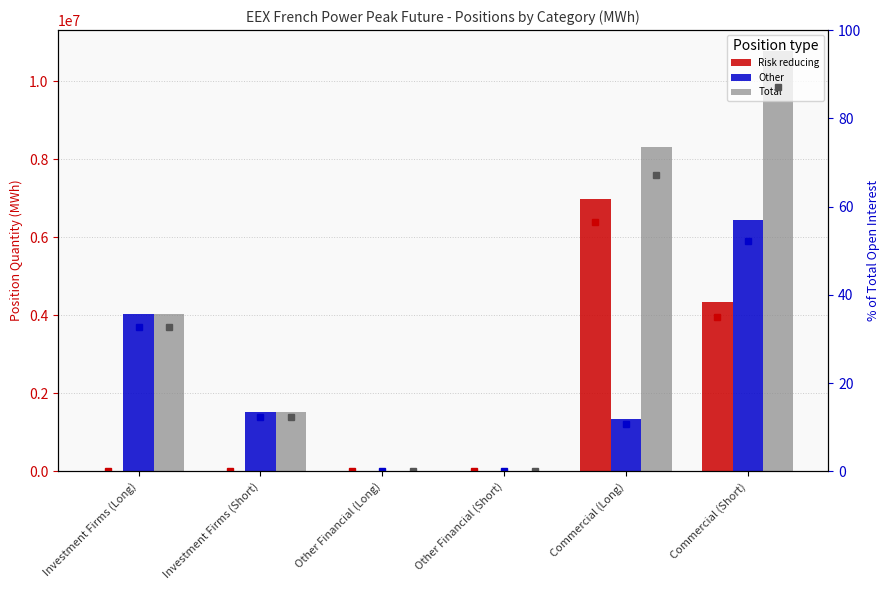

Rank the categories by Risk reducing value from highest to lowest.

Commercial (Long), Commercial (Short), Investment Firms (Long), Investment Firms (Short), Other Financial (Long), Other Financial (Short)